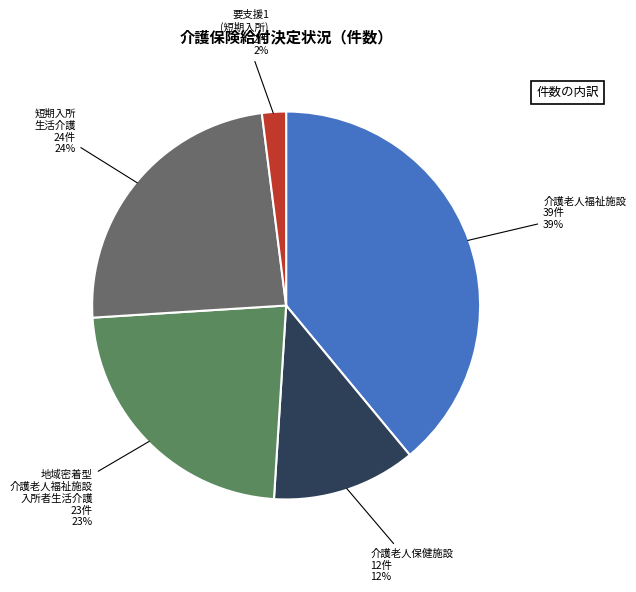

Do 短期入所 生活介護 and 介護老人保健施設 together represent more than half of the pie?

No